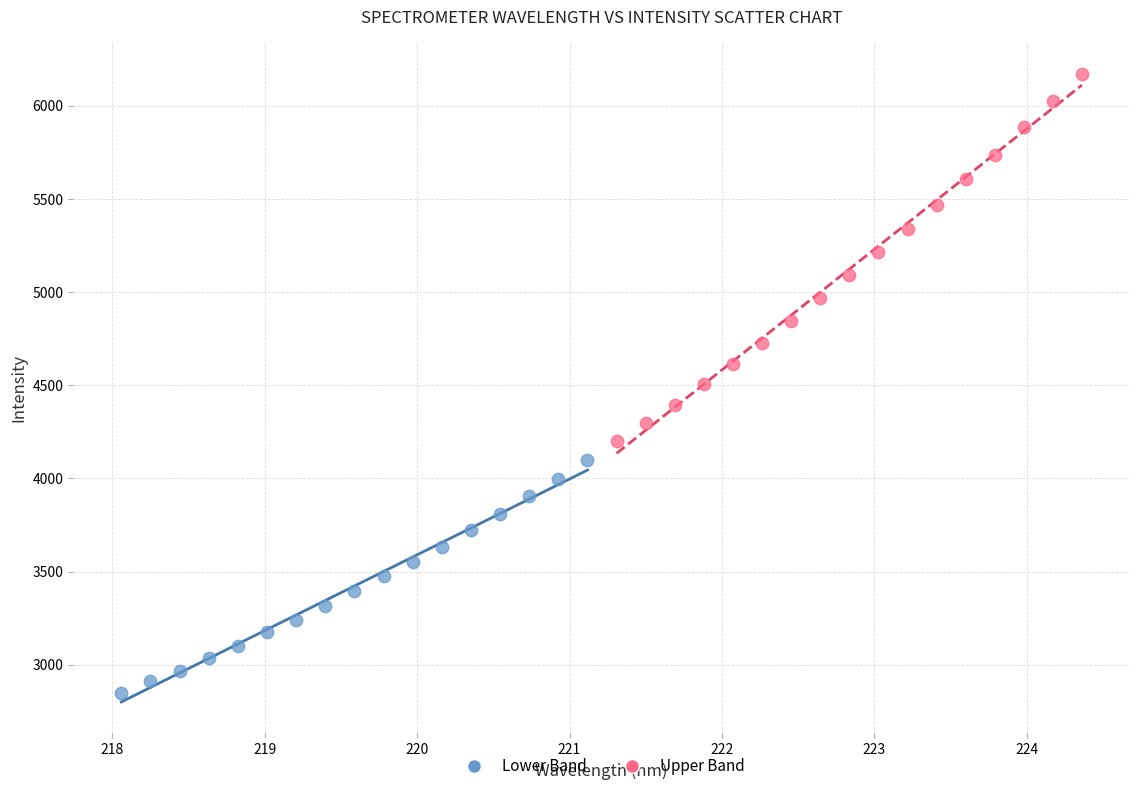

Which series has the widest spread of Y values?

Upper Band